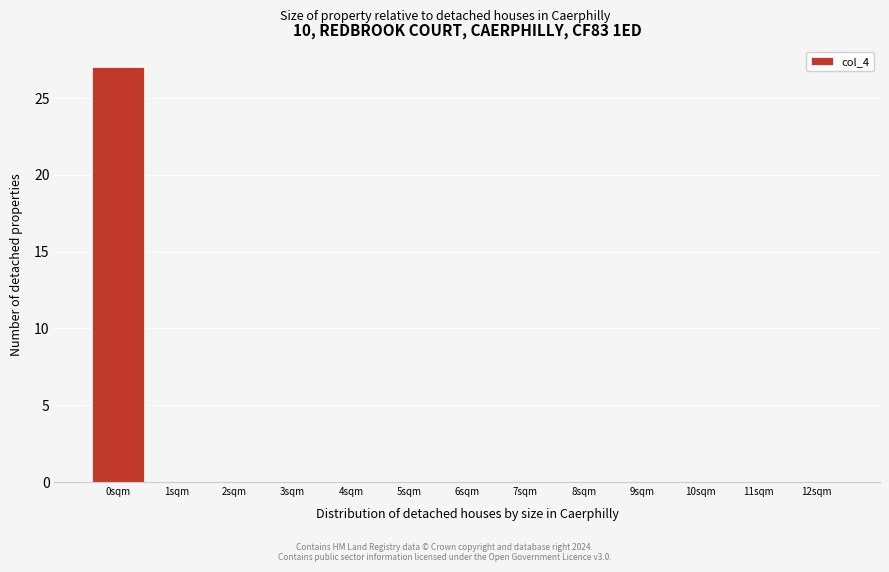

Reading left to right, list every bar in this chart as the range it spans on the x-axis followed by its height. The values are not printed on the chart, so give them approximately, as read against the axis.

-0.5 to 0.5: 27
0.5 to 1.5: 0
1.5 to 2.5: 0
2.5 to 3.5: 0
3.5 to 4.5: 0
4.5 to 5.5: 0
5.5 to 6.5: 0
6.5 to 7.5: 0
7.5 to 8.5: 0
8.5 to 9.5: 0
9.5 to 10.5: 0
10.5 to 11.5: 0
11.5 to 12.5: 0